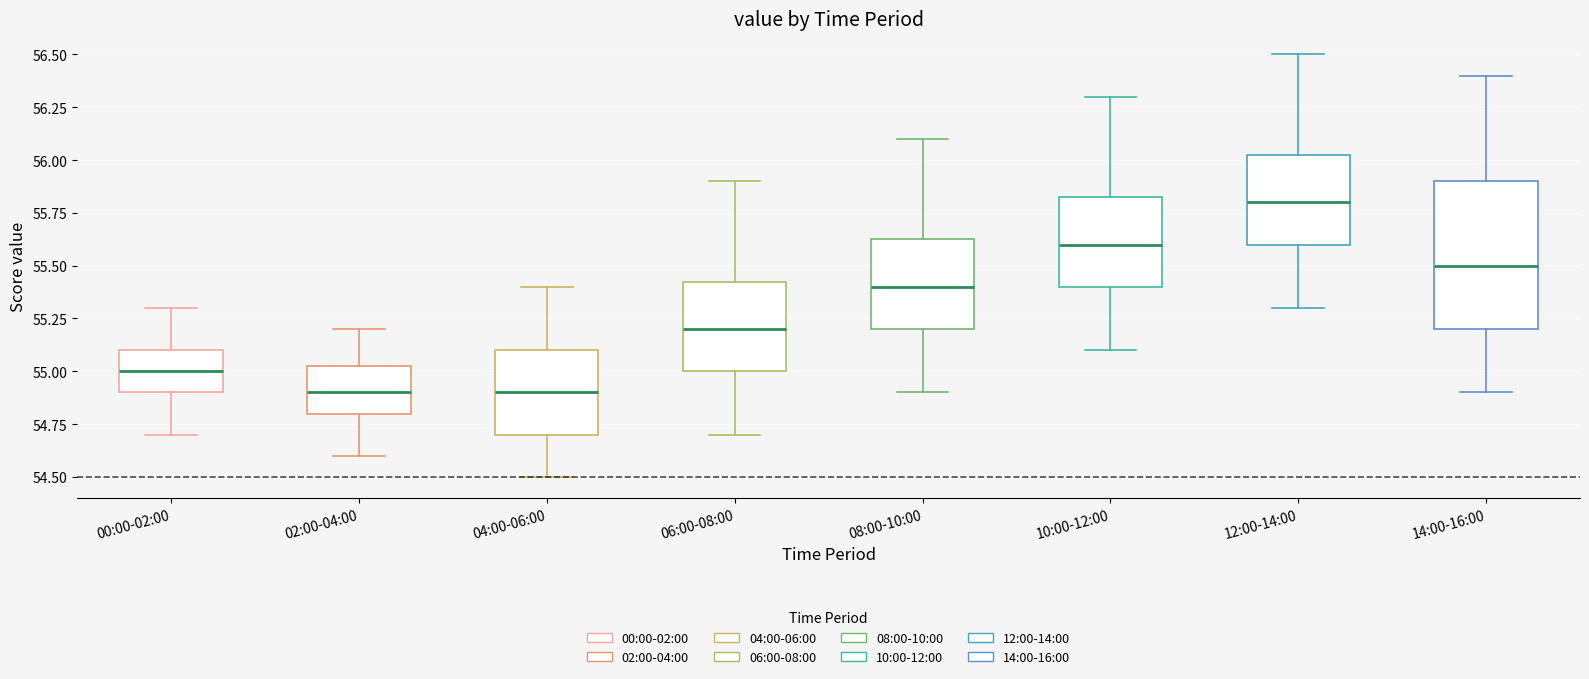

Reading left to right, transcribe this box plot: for each box, give where its median line is, the range the box spans, and where its two whiskers end, as read against the y-axis. The values are not printed on the chart, so give them approximately, as read against the axis.

00:00-02:00: median 55.00, box 54.90 to 55.10, whiskers 54.70 to 55.30
02:00-04:00: median 54.90, box 54.80 to 55.05, whiskers 54.60 to 55.20
04:00-06:00: median 54.90, box 54.70 to 55.10, whiskers 54.50 to 55.40
06:00-08:00: median 55.20, box 55.00 to 55.45, whiskers 54.70 to 55.90
08:00-10:00: median 55.40, box 55.20 to 55.65, whiskers 54.90 to 56.10
10:00-12:00: median 55.60, box 55.40 to 55.85, whiskers 55.10 to 56.30
12:00-14:00: median 55.80, box 55.60 to 56.05, whiskers 55.30 to 56.50
14:00-16:00: median 55.50, box 55.20 to 55.90, whiskers 54.90 to 56.40